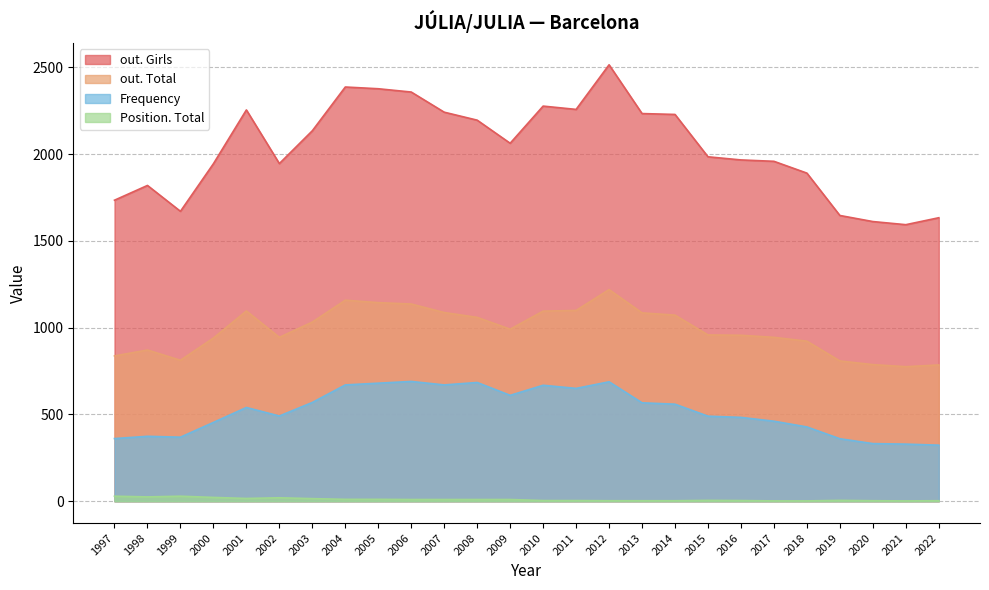

At which category does Frequency reach its first local valley?

1999